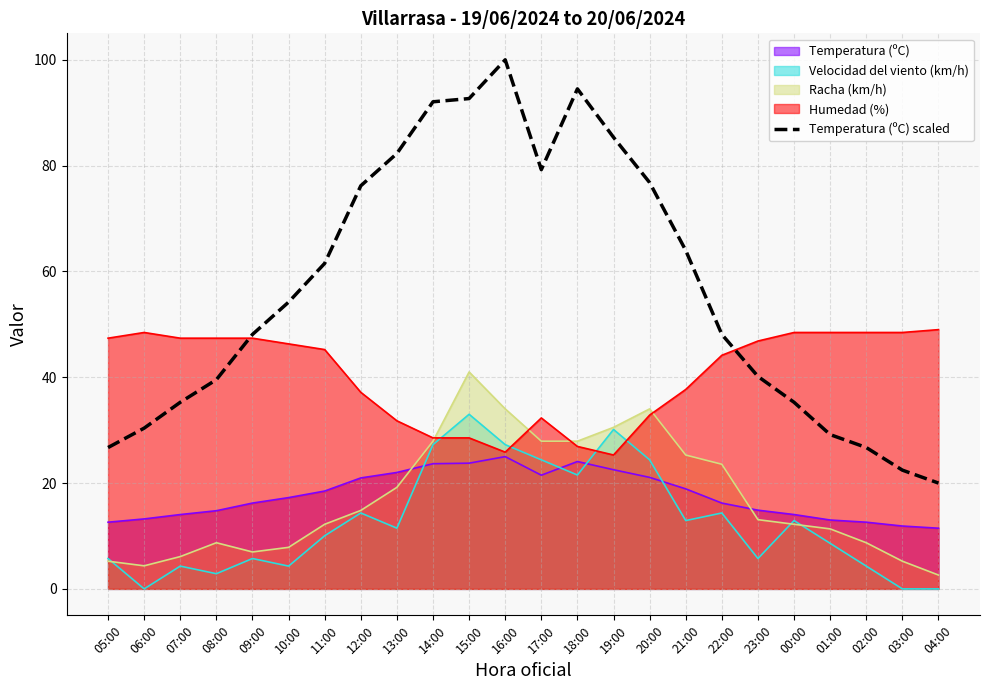

Reading right to left, extract all data points from this chart.

04:00=20.0	03:00=22.4	02:00=26.7	01:00=29.2	00:00=35.3	23:00=40.2	22:00=48.1	21:00=64.0	20:00=76.8	19:00=85.3	18:00=94.5	17:00=79.2	16:00=100.0	15:00=92.7	14:00=92.1	13:00=82.3	12:00=76.2	11:00=61.5	10:00=54.2	09:00=48.1	08:00=39.5	07:00=35.3	06:00=30.4	05:00=26.7